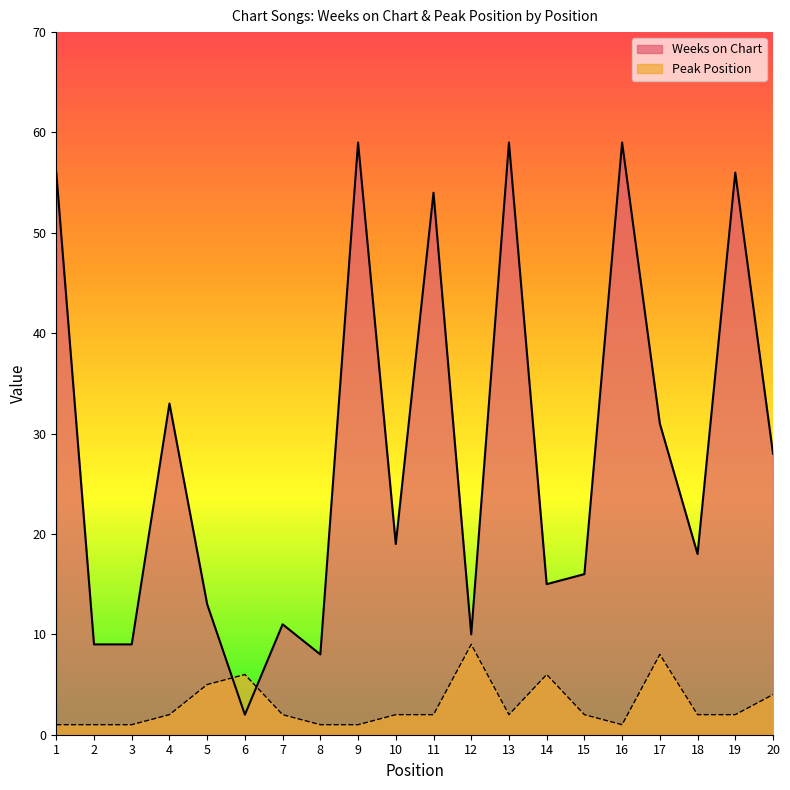

What is the difference between the maximum and minimum values in the Peak Position series?

8